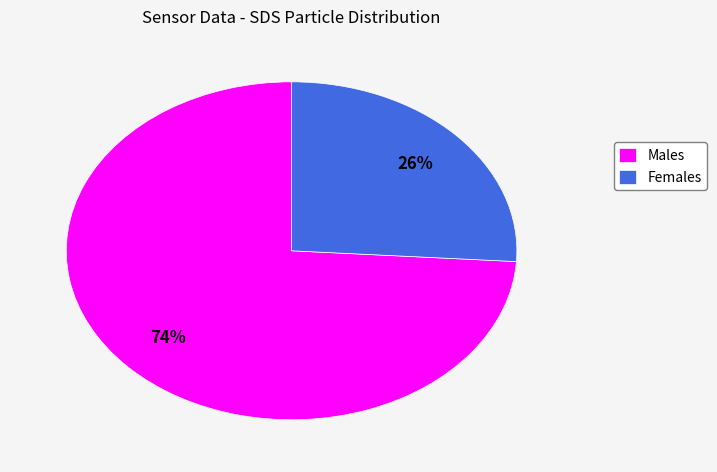

To the nearest percent, what is the combined percentage of Females and Males?

100%